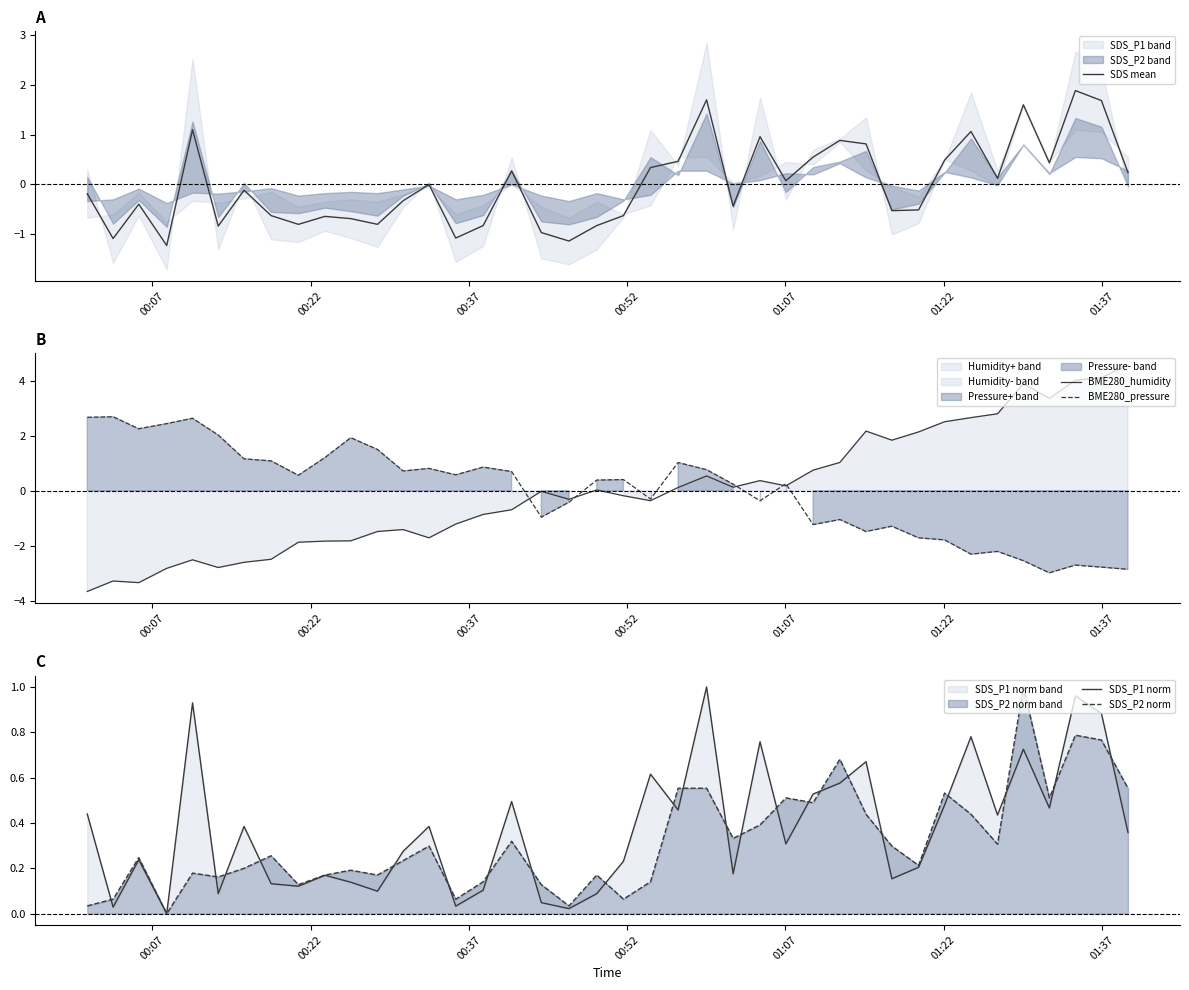

What is the lowest value of the BME280_humidity series?

-3.7